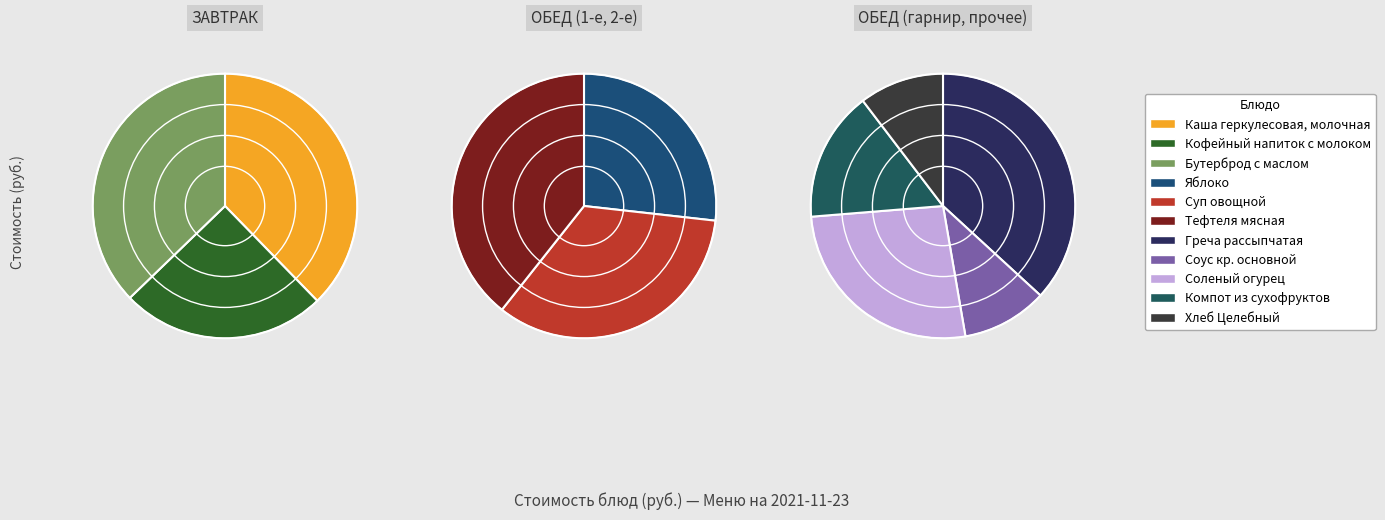

Rank the categories by value from highest to lowest.

Тефтеля мясная, Суп овощной, Каша геркулесовая, молочная, Бутерброд с маслом, Яблоко, Кофейный напиток с молоком, Греча рассыпчатая, Соленый огурец, Компот из сухофруктов, Соус кр. основной, Хлеб Целебный